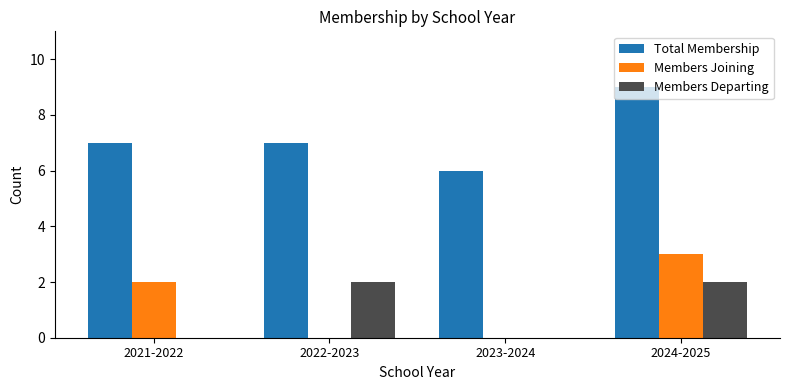

What is the sum of the Total Membership values at 2021-2022 and 2024-2025?

16